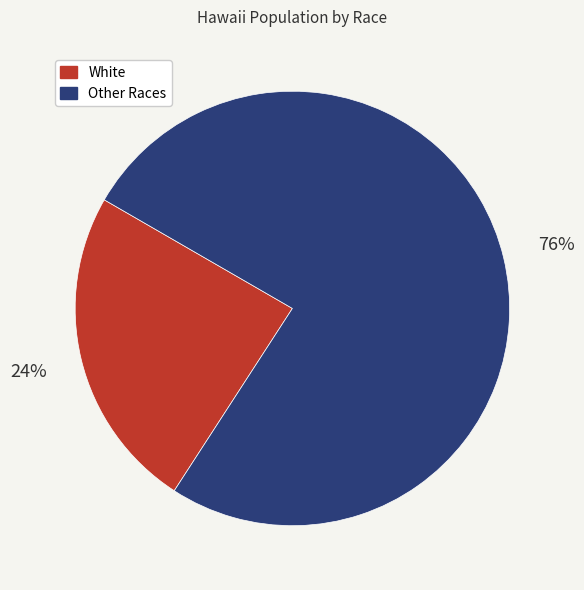

How many segments does this pie chart have?

2